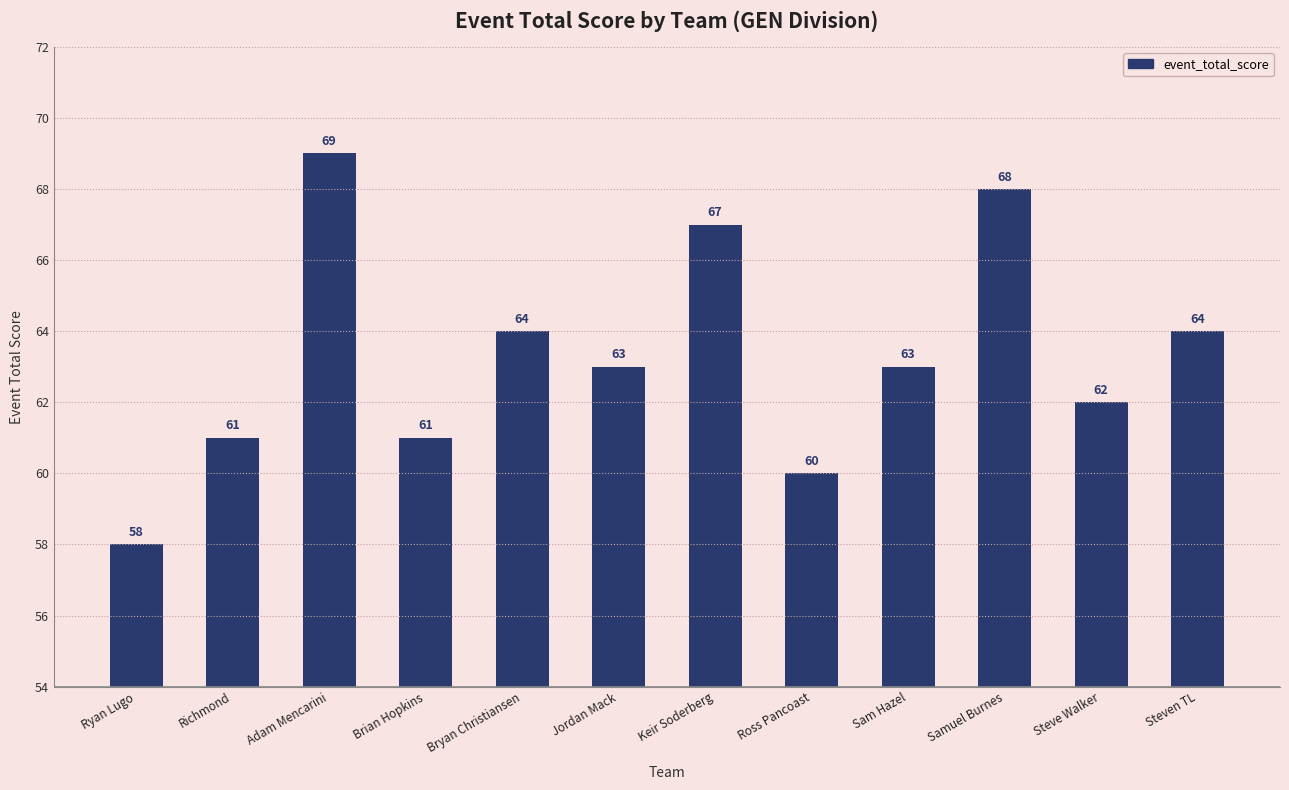

What is the smallest value displayed?

58